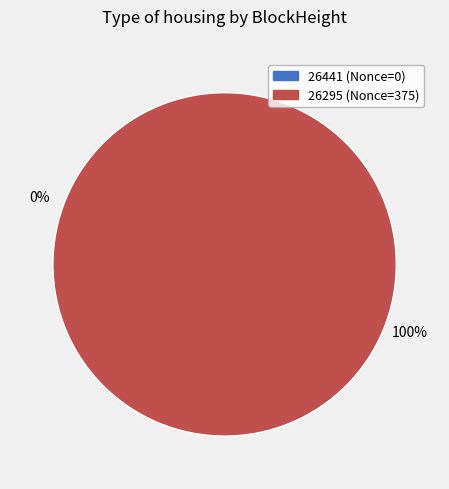

To the nearest percent, what portion does 26295 represent?

100%